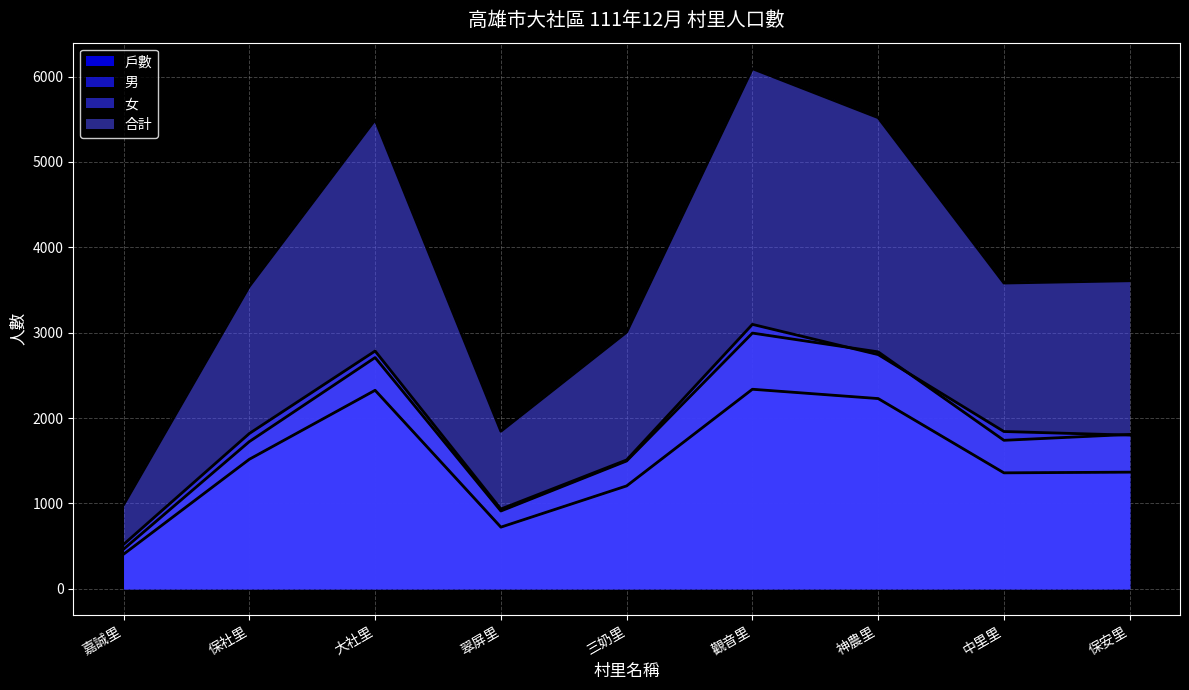

True or false: 男 and 合計 cross at least once.

False